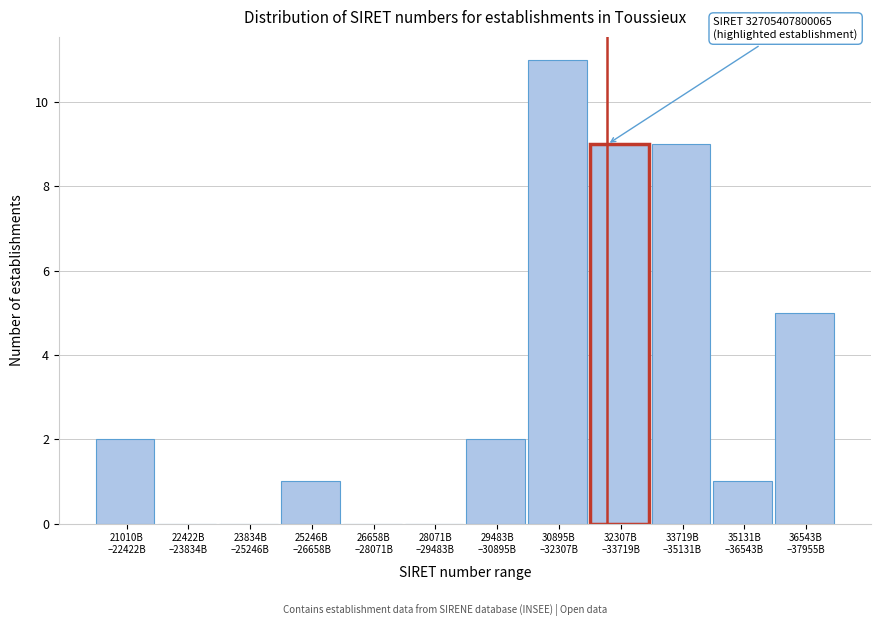

What is the greatest value displayed?

11